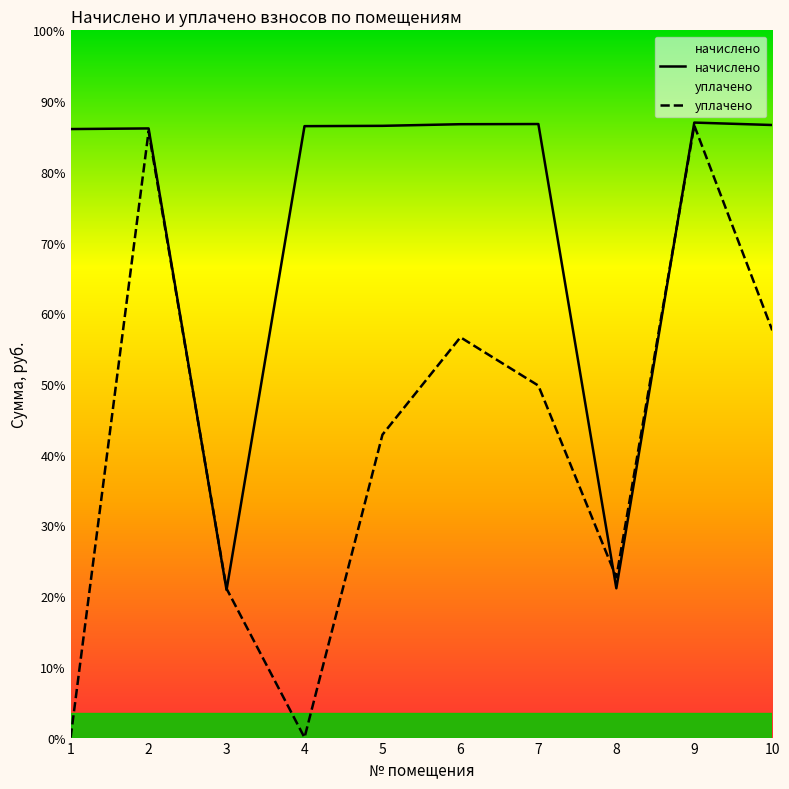

Count the number of data series in this chart.

2